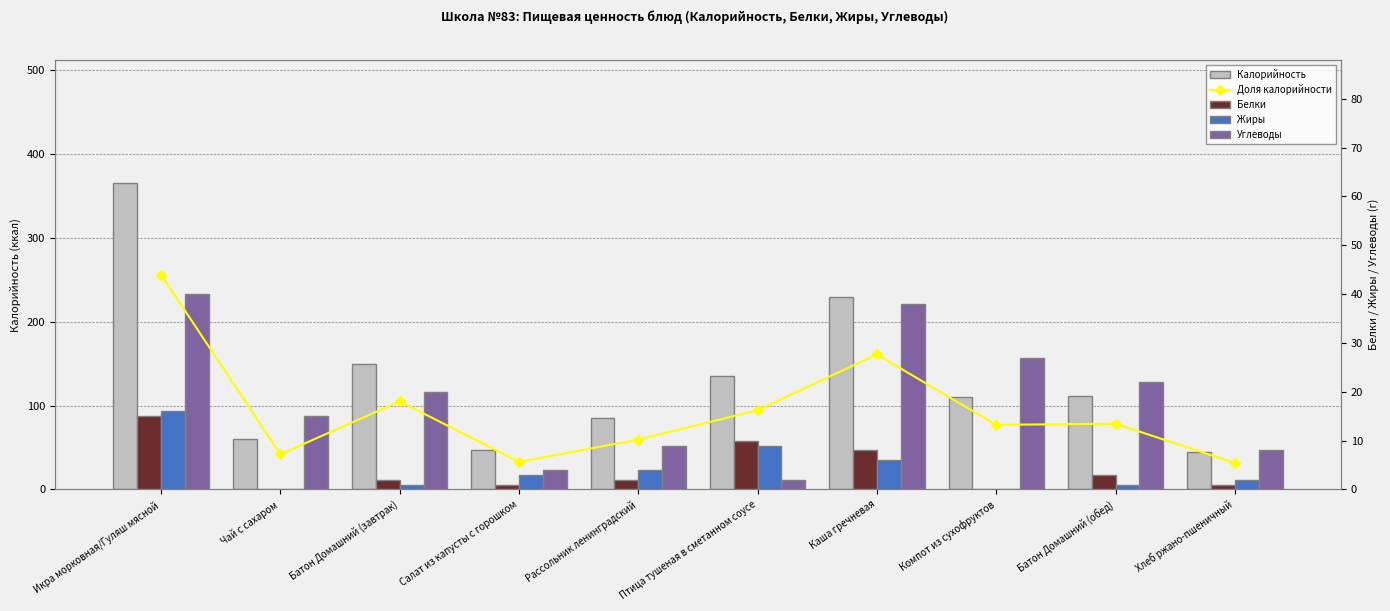

Count the number of data series in this chart.

5